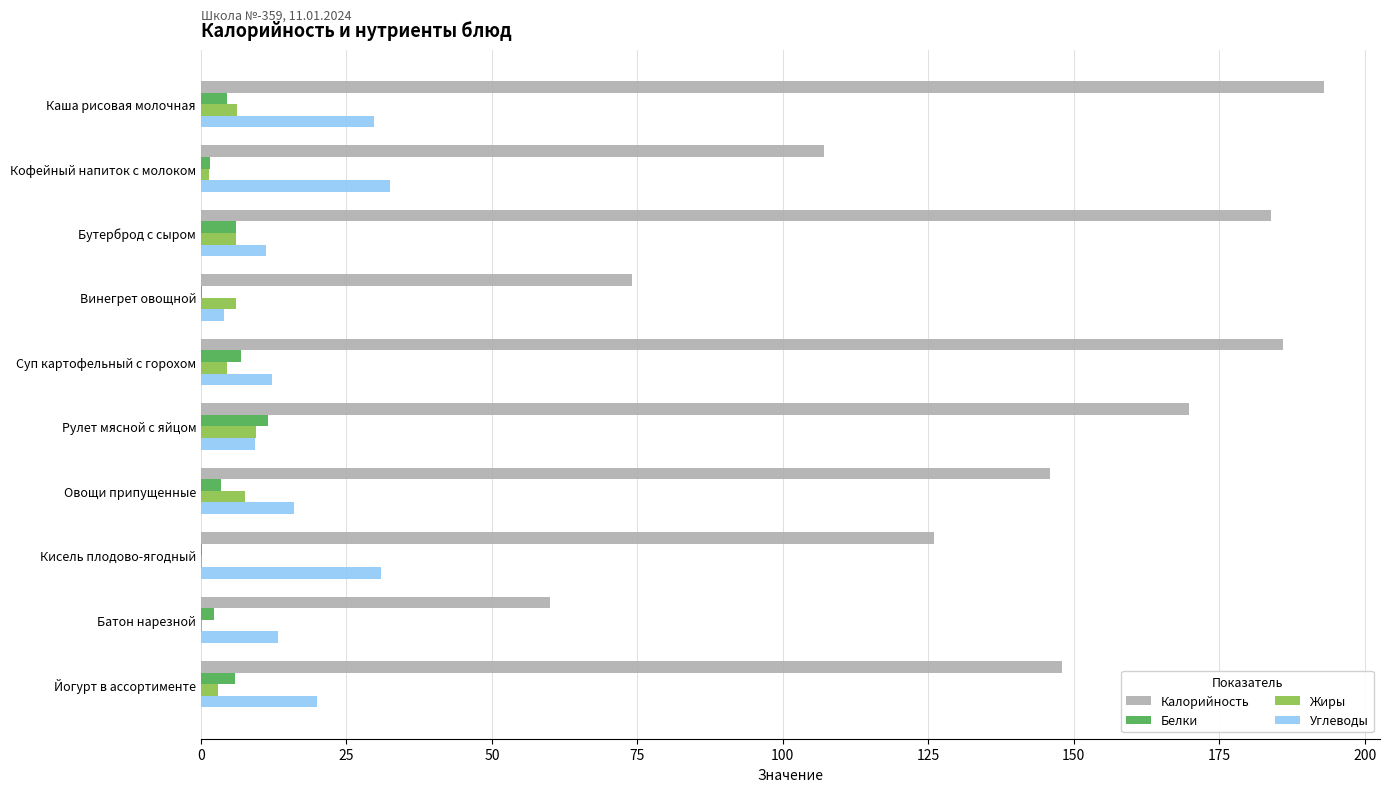

What is the sum of all Углеводы values?

179.0